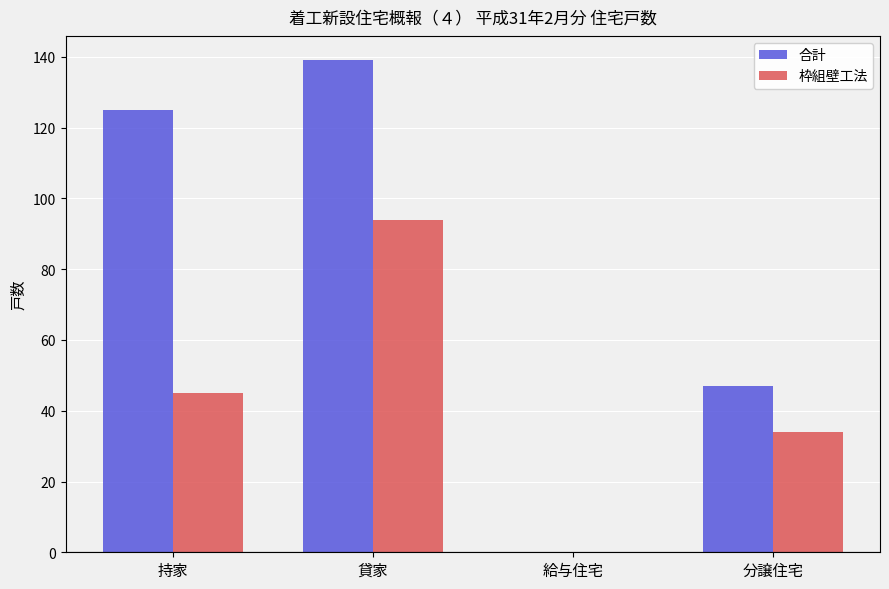

Between 給与住宅 and 分譲住宅, which series saw the biggest shift?

合計